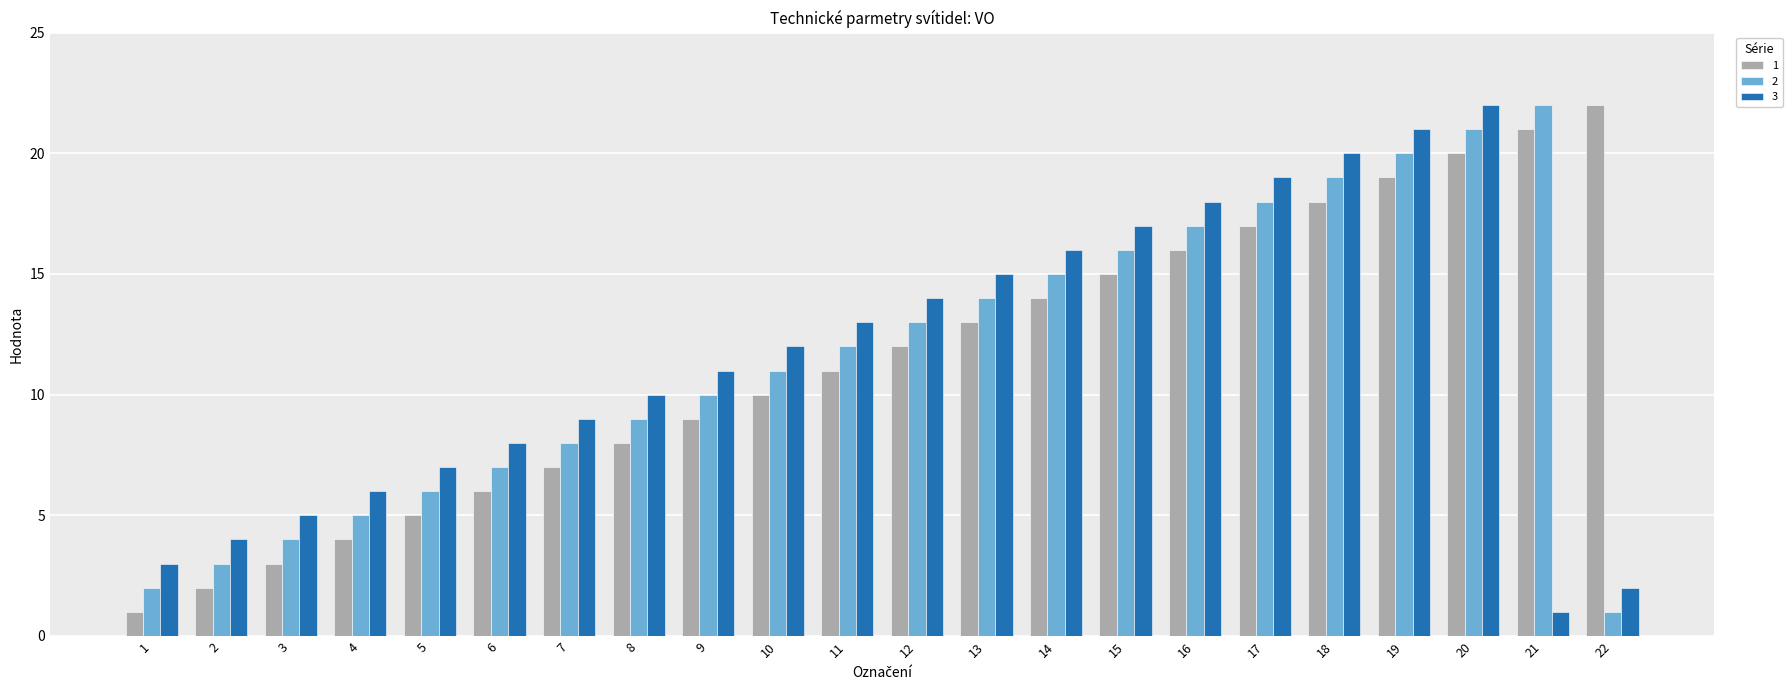

The value of 1 at 7 is 7. True or false?

True